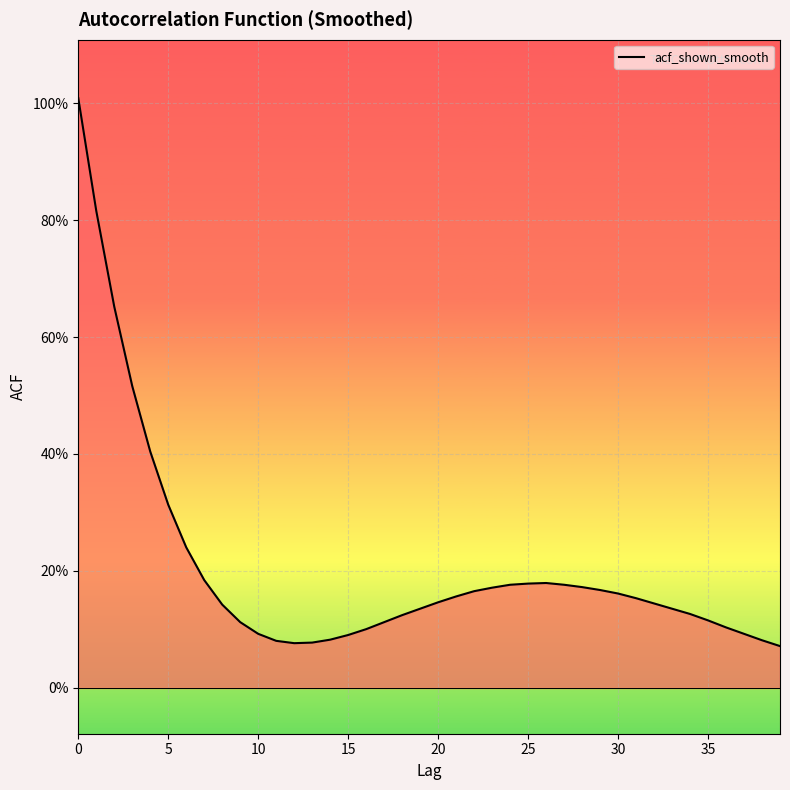

What is the minimum value shown in the chart?

0.1